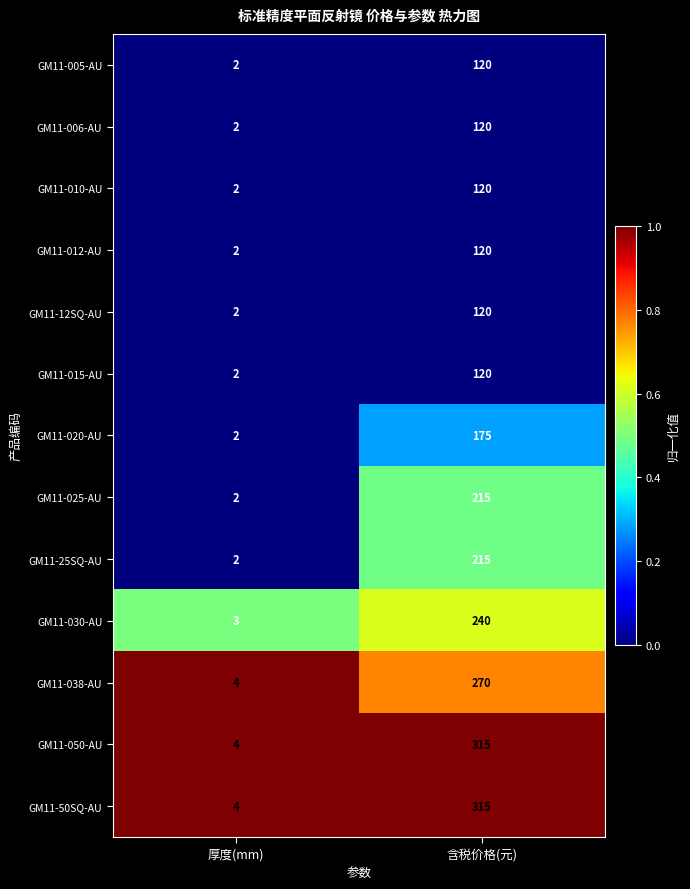

What is the total value across all series at 含税价格(元)?

2465